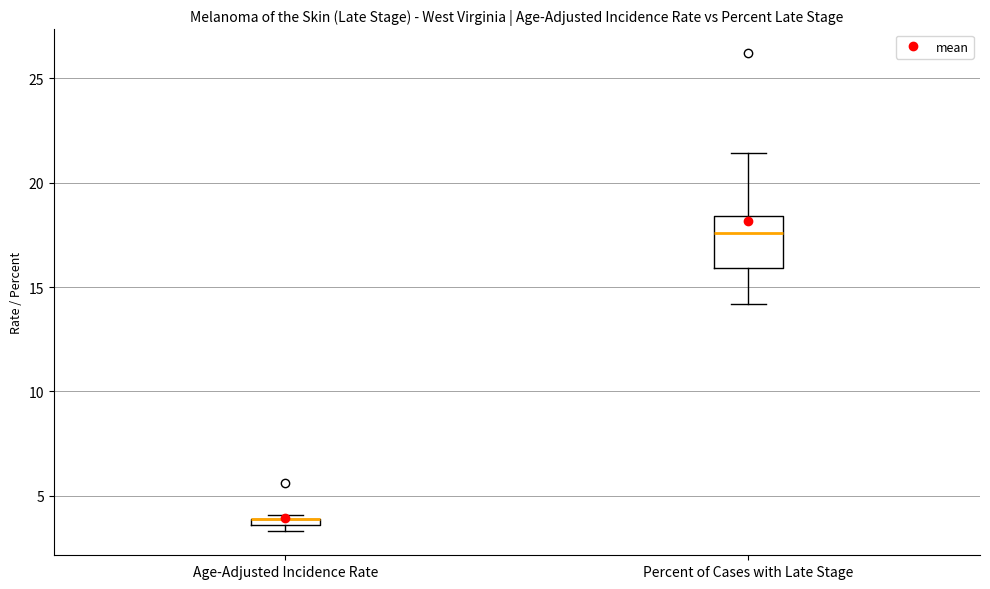

Comparing the boxes themselves (not the whiskers), which one is the tallest?

Percent of Cases with Late Stage